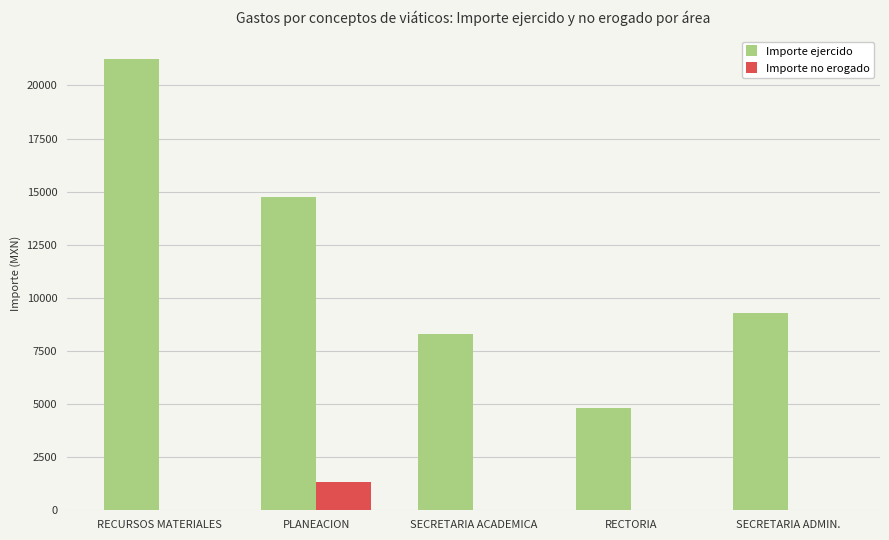

Which label corresponds to the largest value in the chart?

RECURSOS MATERIALES